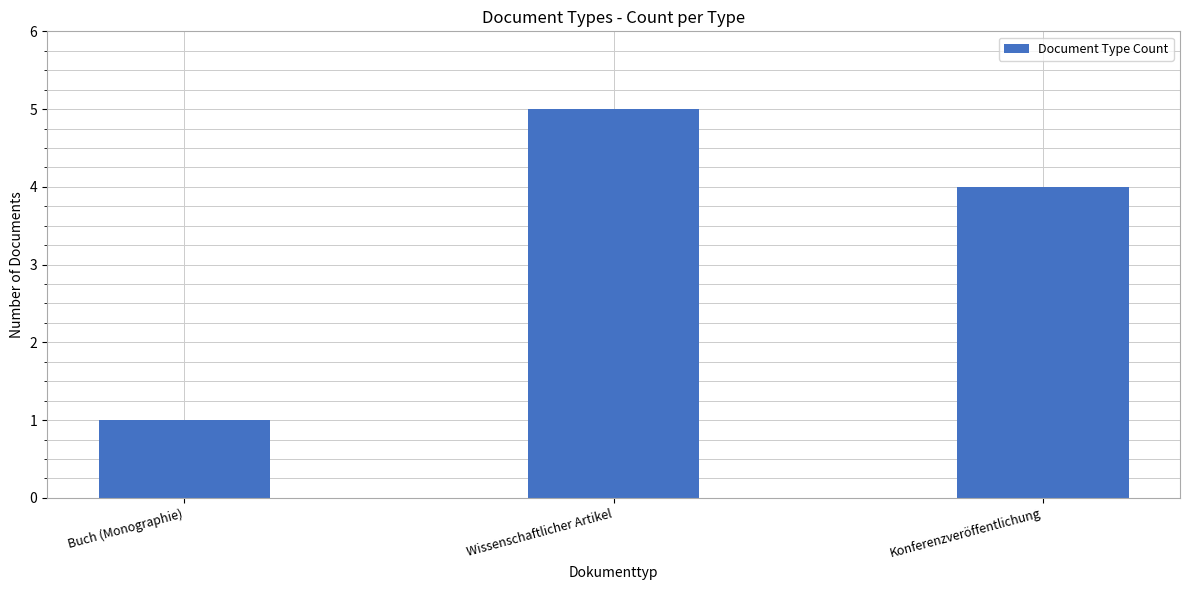

List the labels in order of value, largest first.

Wissenschaftlicher Artikel, Konferenzveröffentlichung, Buch (Monographie)